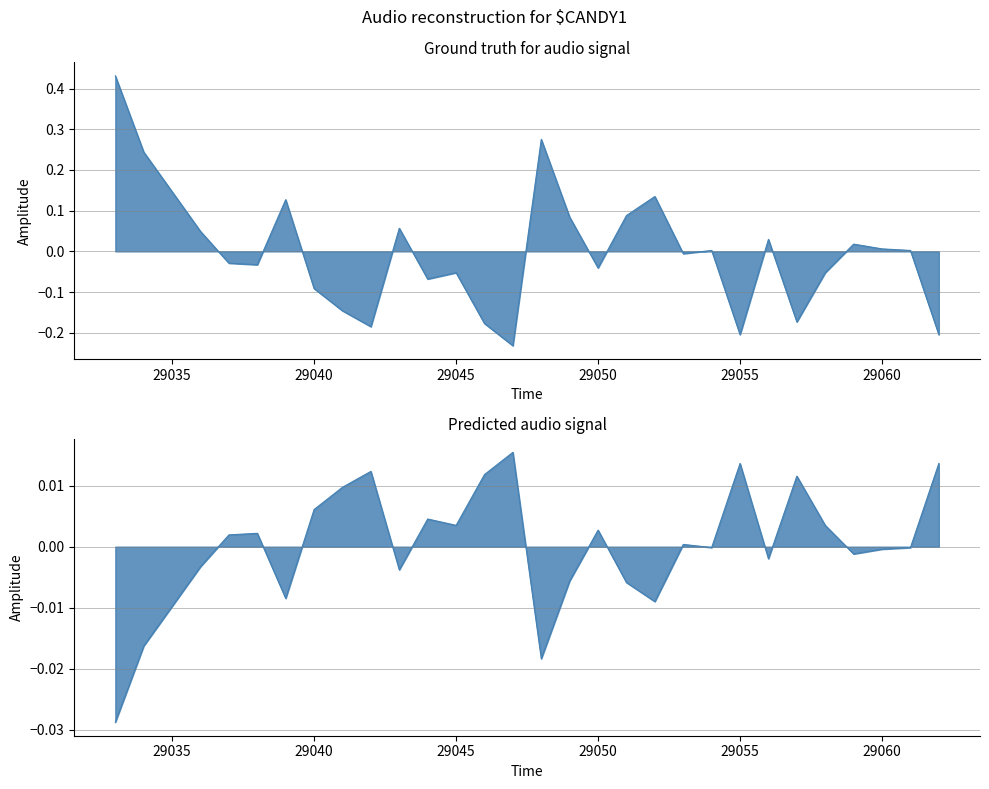

The col_516 series shows -0.1 at 29046. True or false?

False